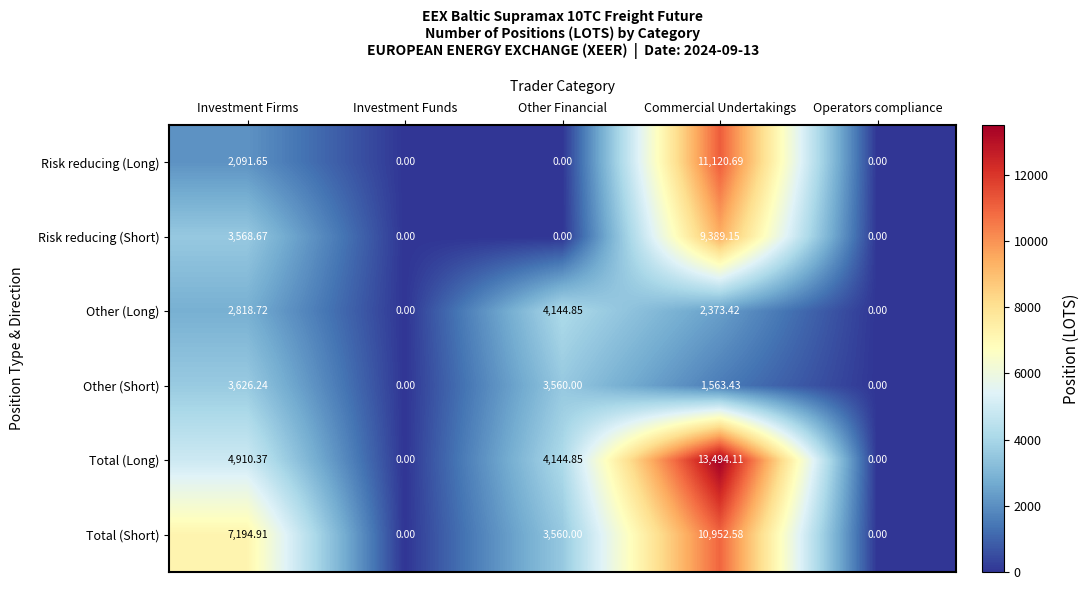

Which series has the widest spread of values?

Total (Long)